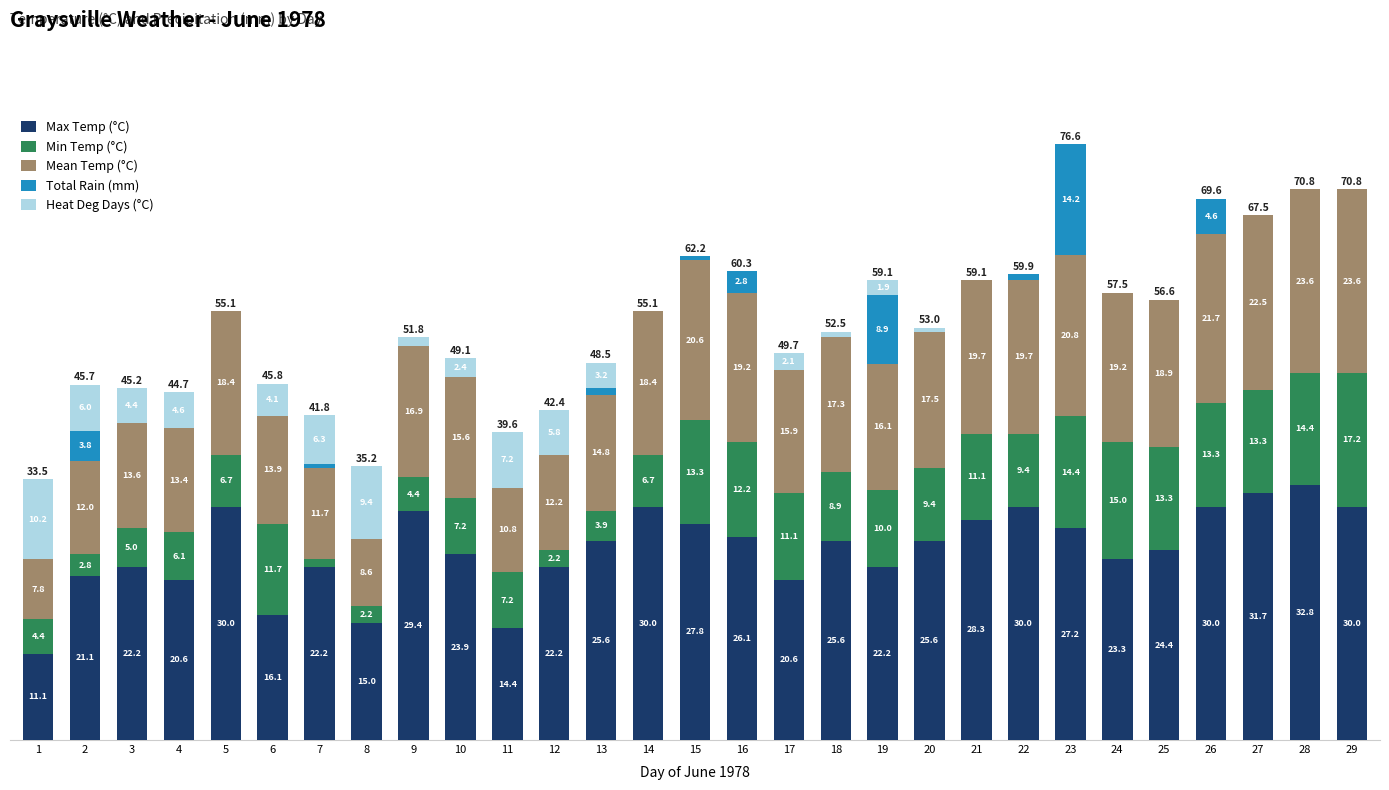

Which has a higher value, 12 or 22?

22